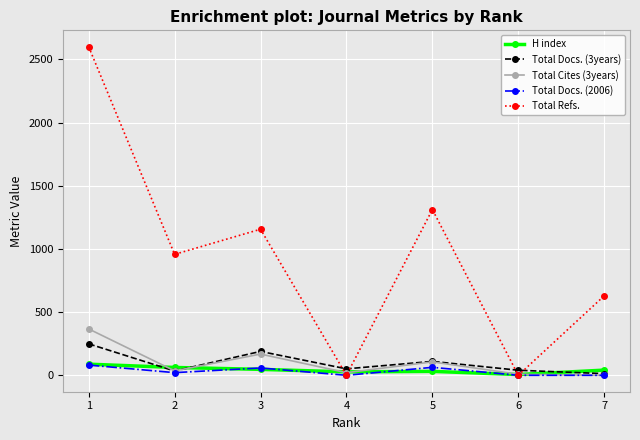

Is the value of H index at 1 greater than the value of Total Cites (3years) at 3?

No